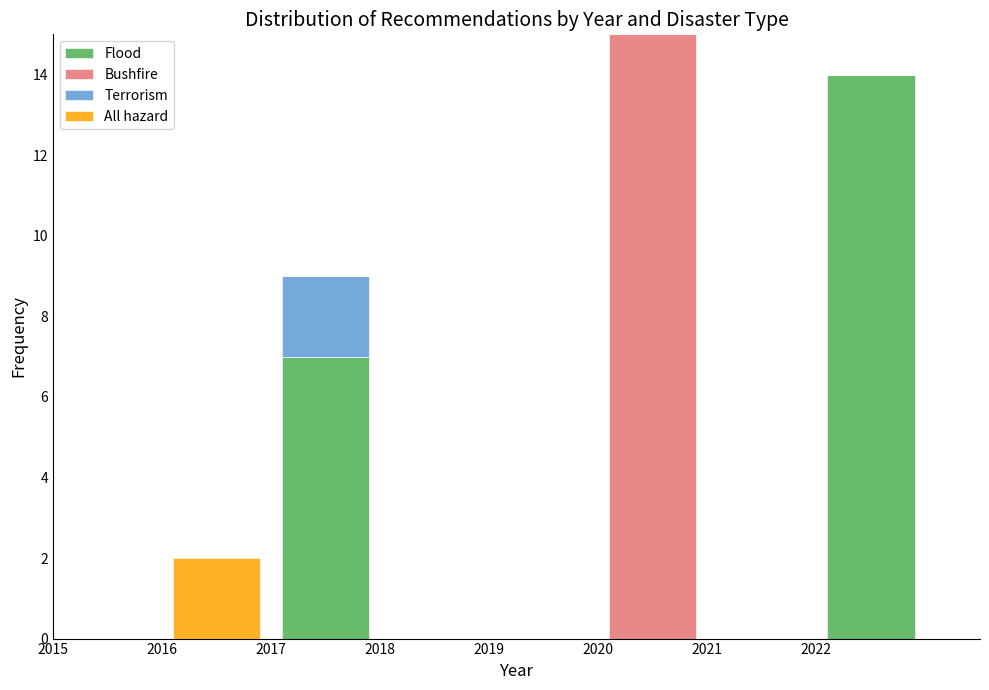

Which range on the x-axis has the tallest stacked bar (by total height)?

2020 to 2021